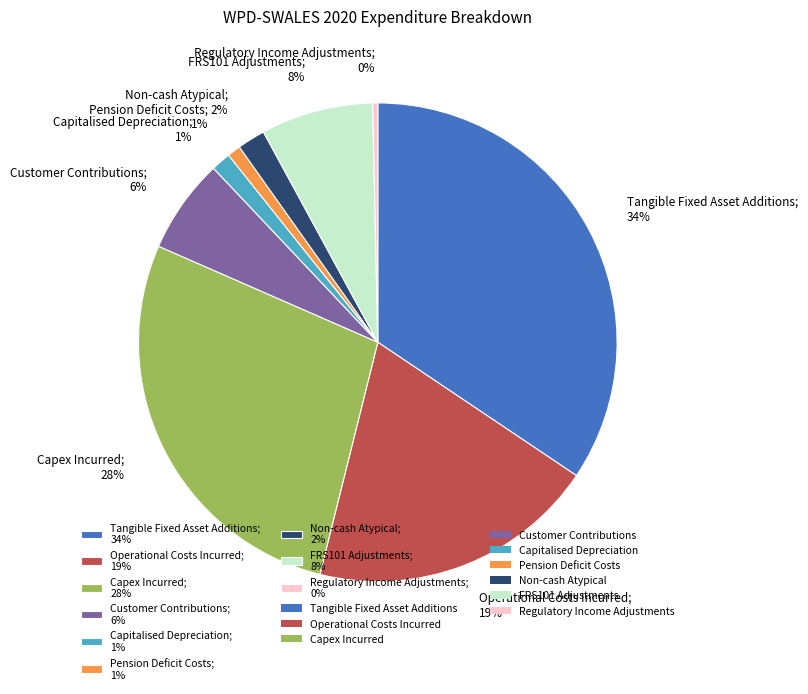

Which slice is the largest?

Tangible Fixed Asset Additions